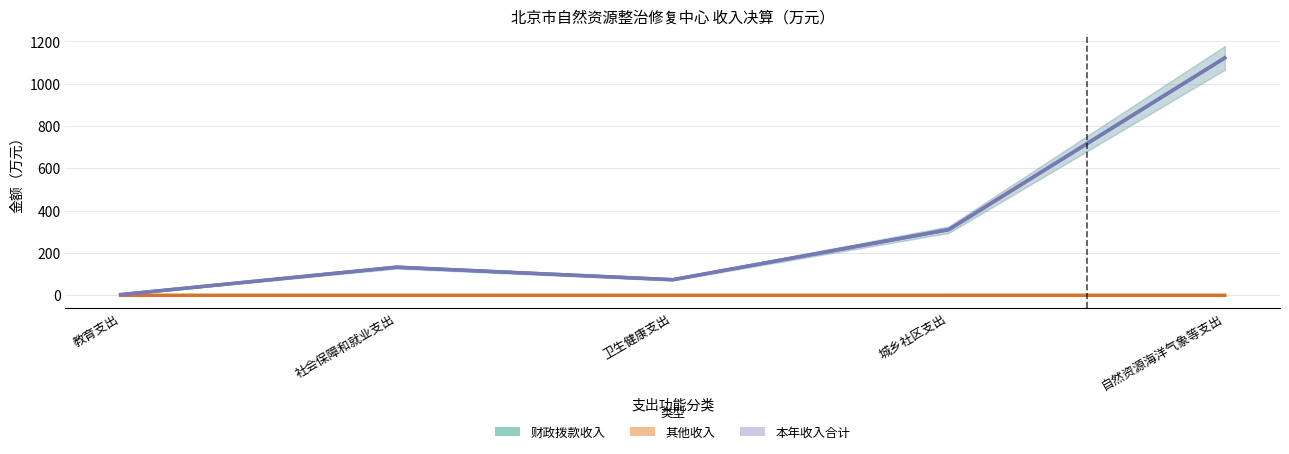

What is the greatest value displayed?

1122.3